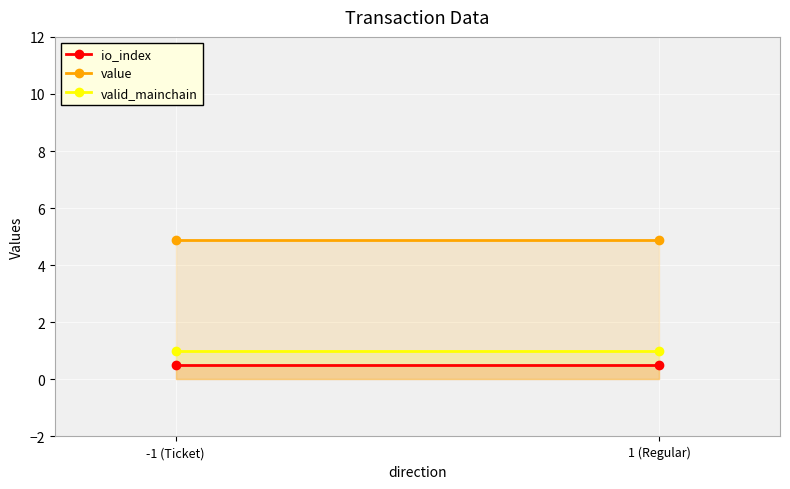

What is the spread (max minus min) of values at -1 (Ticket)?

4.4